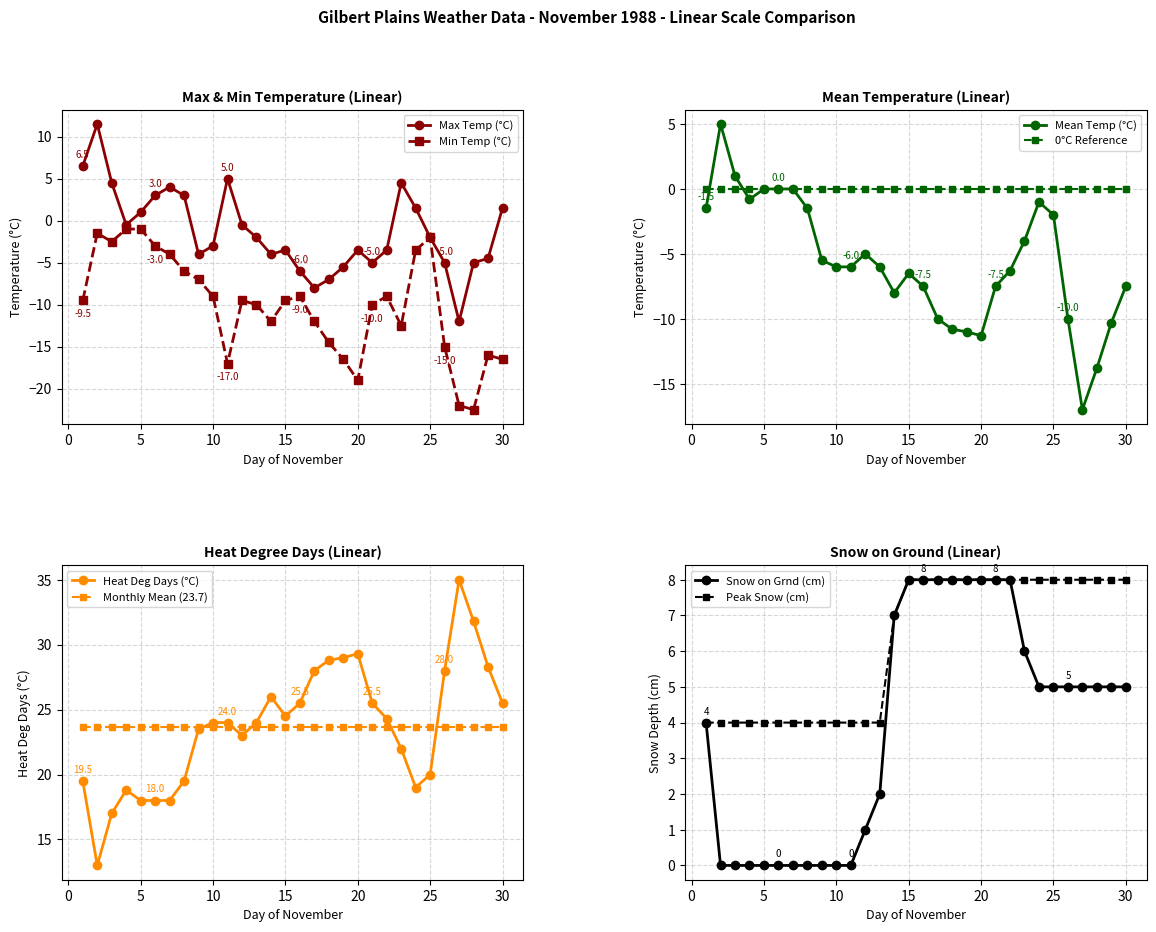

How many interior local valleys does the Min Temp (°C) series have?

6